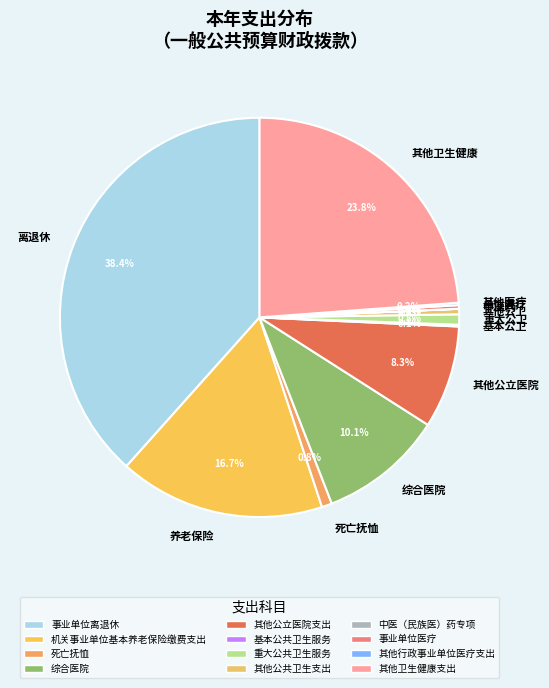

Does any single category account for the majority?

No